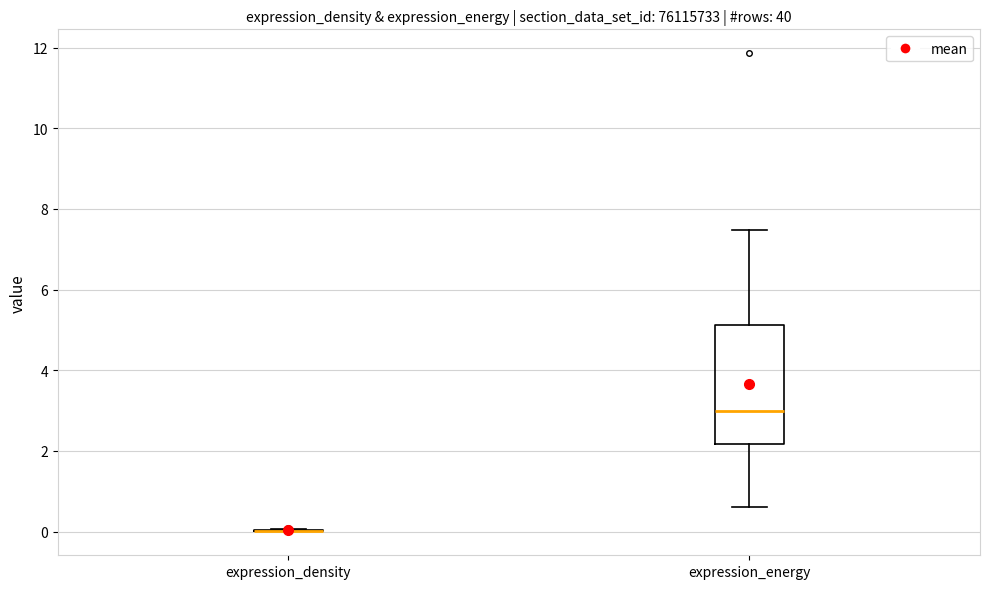

Reading left to right, transcribe this box plot: for each box, give where its median line is, the range the box spans, and where its two whiskers end, as read against the y-axis. The values are not printed on the chart, so give them approximately, as read against the axis.

expression_density: box collapsed to a line at 0.0, whiskers 0.0 to 0.0
expression_energy: median 3.0, box 2.2 to 5.2, whiskers 0.6 to 7.4